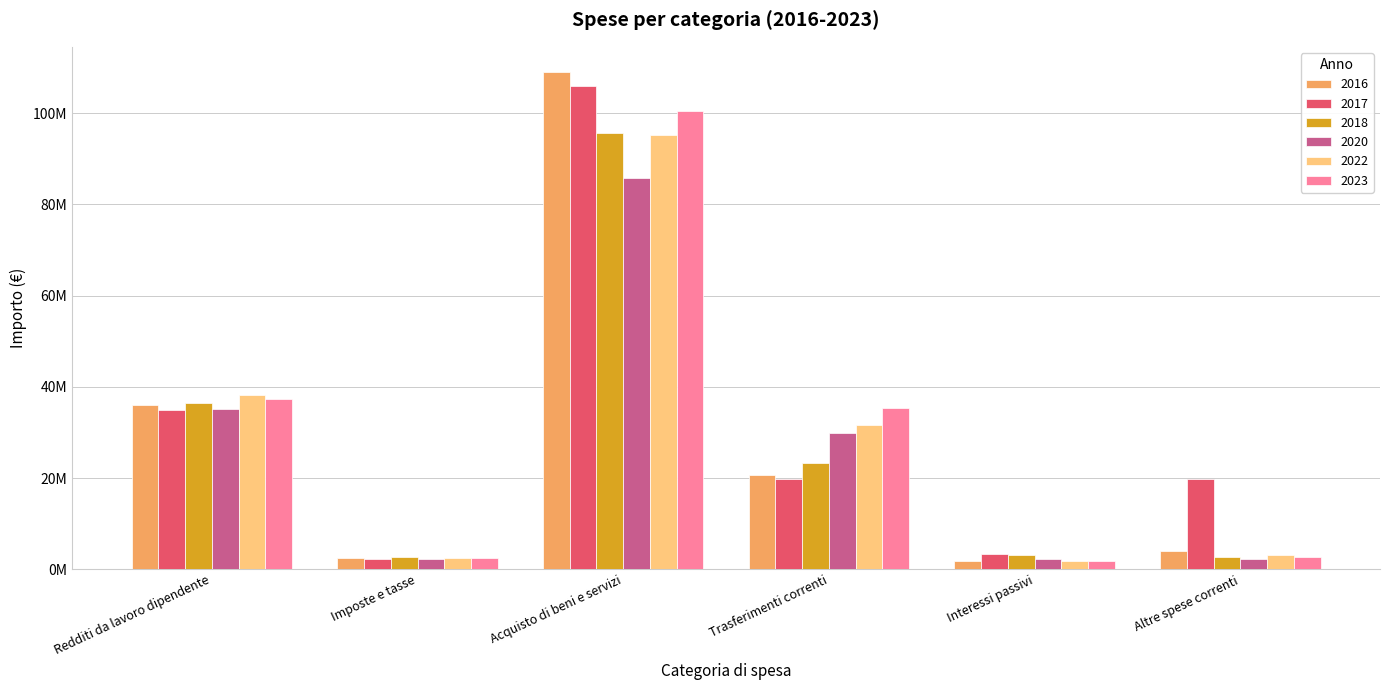

Are the bars horizontal?

No